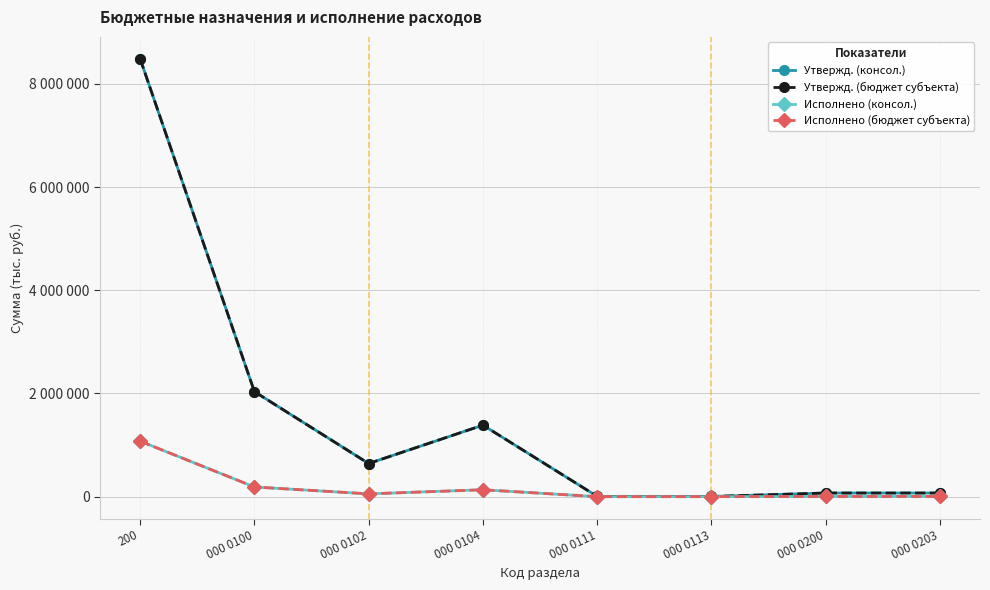

Does the chart have visible grid lines?

Yes